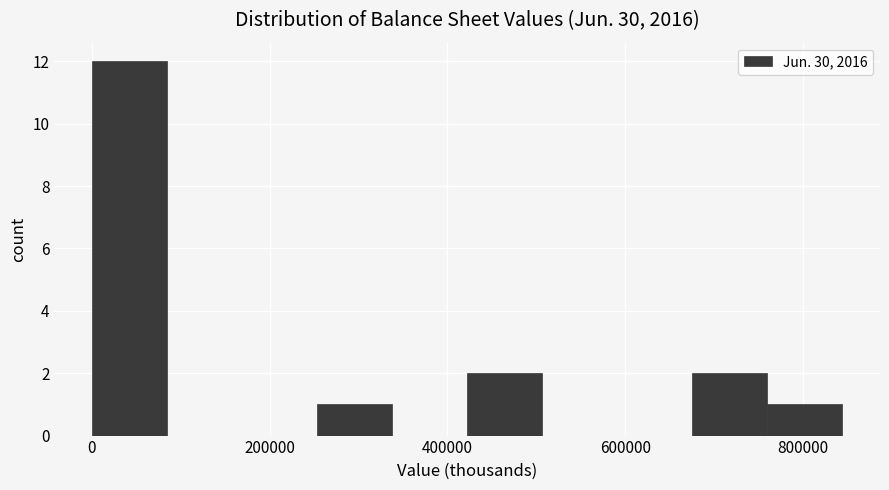

Reading left to right, list every bar in this chart as the range it spans on the x-axis followed by its height. Neither the bar edges nor the heights are printed on the chart, so give them approximately, as read against the axes.

0 to 80000: 12
80000 to 160000: 0
160000 to 260000: 0
260000 to 340000: 1
340000 to 420000: 0
420000 to 500000: 2
500000 to 600000: 0
600000 to 680000: 0
680000 to 760000: 2
760000 to 840000: 1